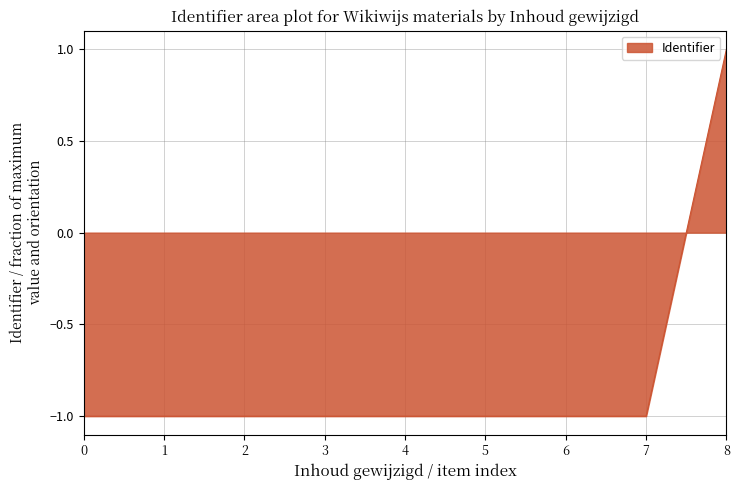

Where does the data first go above 0?

8